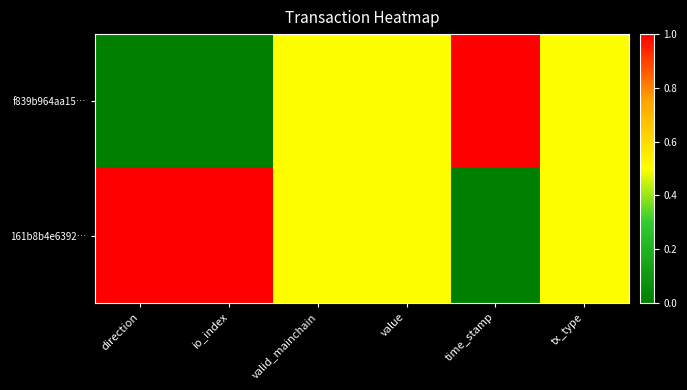

List the series in order of their peak value, lowest first.

f839b964aa15…, 161b8b4e6392…